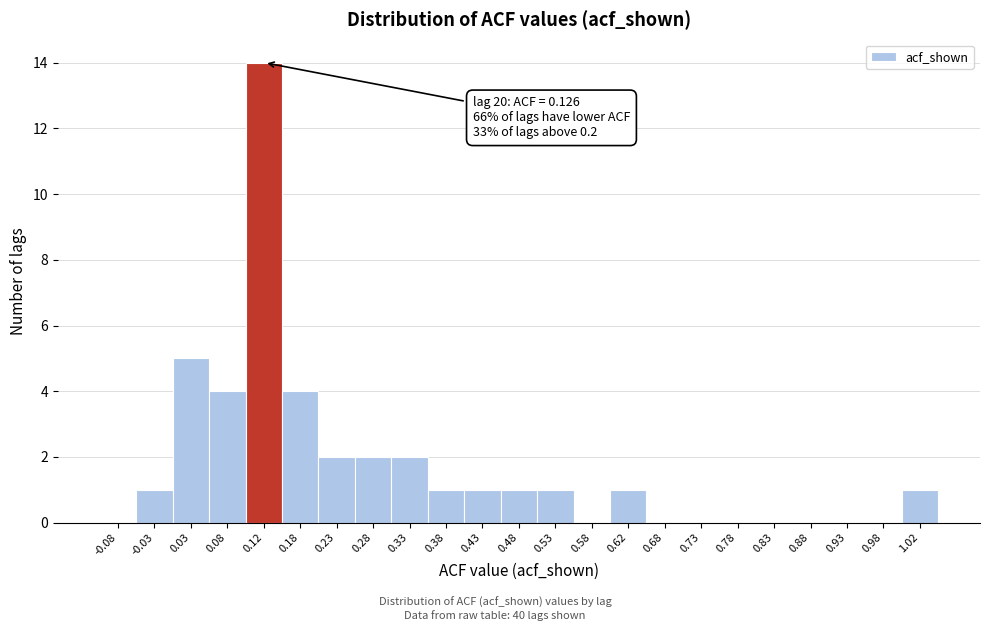

Which range on the x-axis has the tallest bar?

0.10 to 0.15